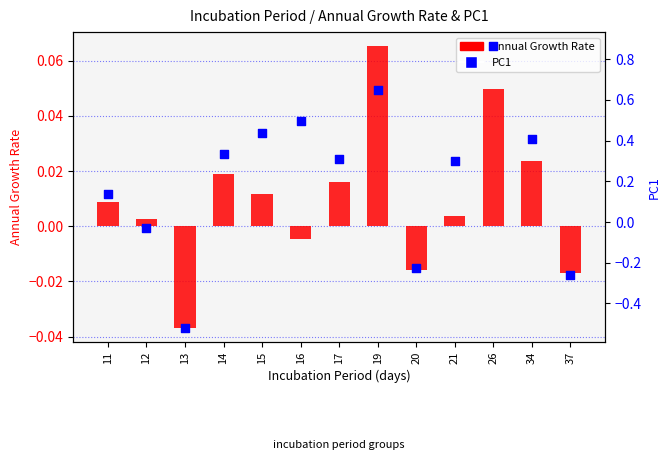

Which series contains the highest Y value?

PC1